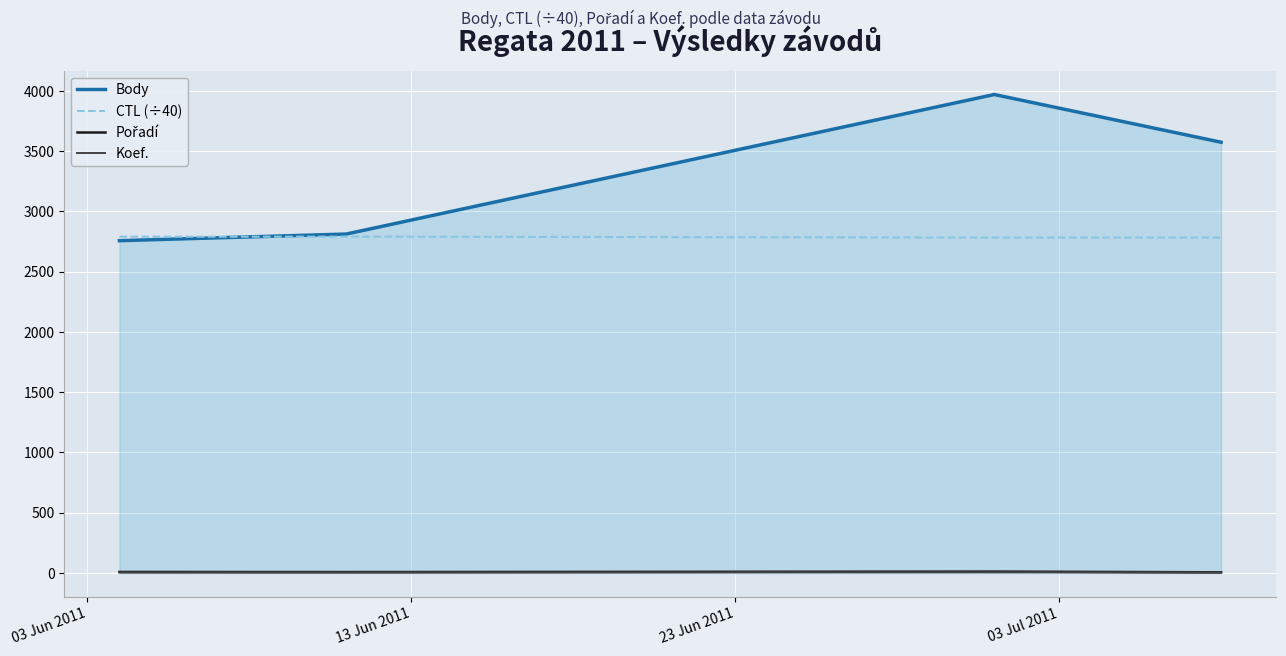

True or false: Body and Koef. intersect in this chart.

False